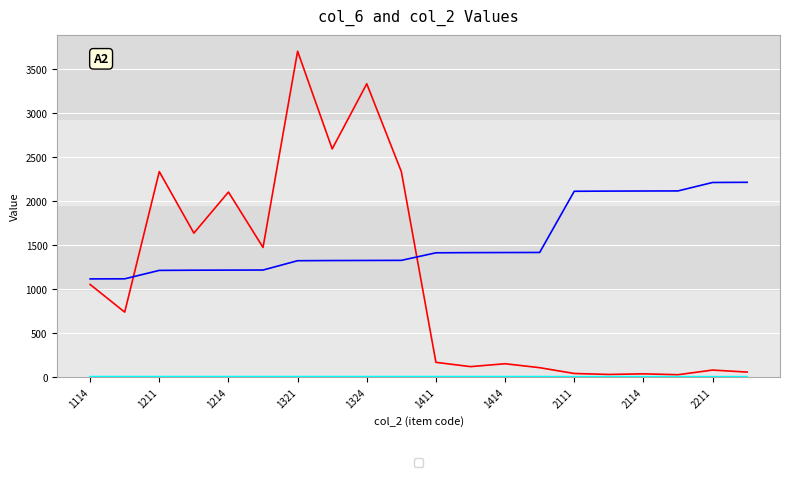

What is the smallest value displayed?

2